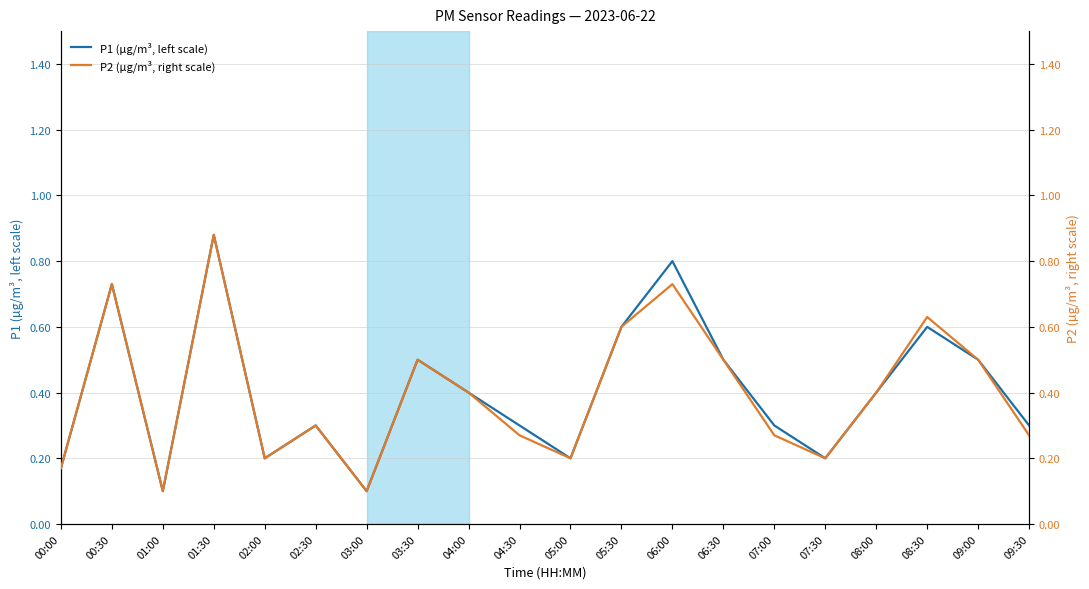

Rank the categories by P1 (µg/m³, left scale) value from highest to lowest.

01:30, 06:00, 00:30, 05:30, 08:30, 03:30, 06:30, 09:00, 04:00, 08:00, 02:30, 04:30, 07:00, 09:30, 02:00, 05:00, 07:30, 00:00, 01:00, 03:00